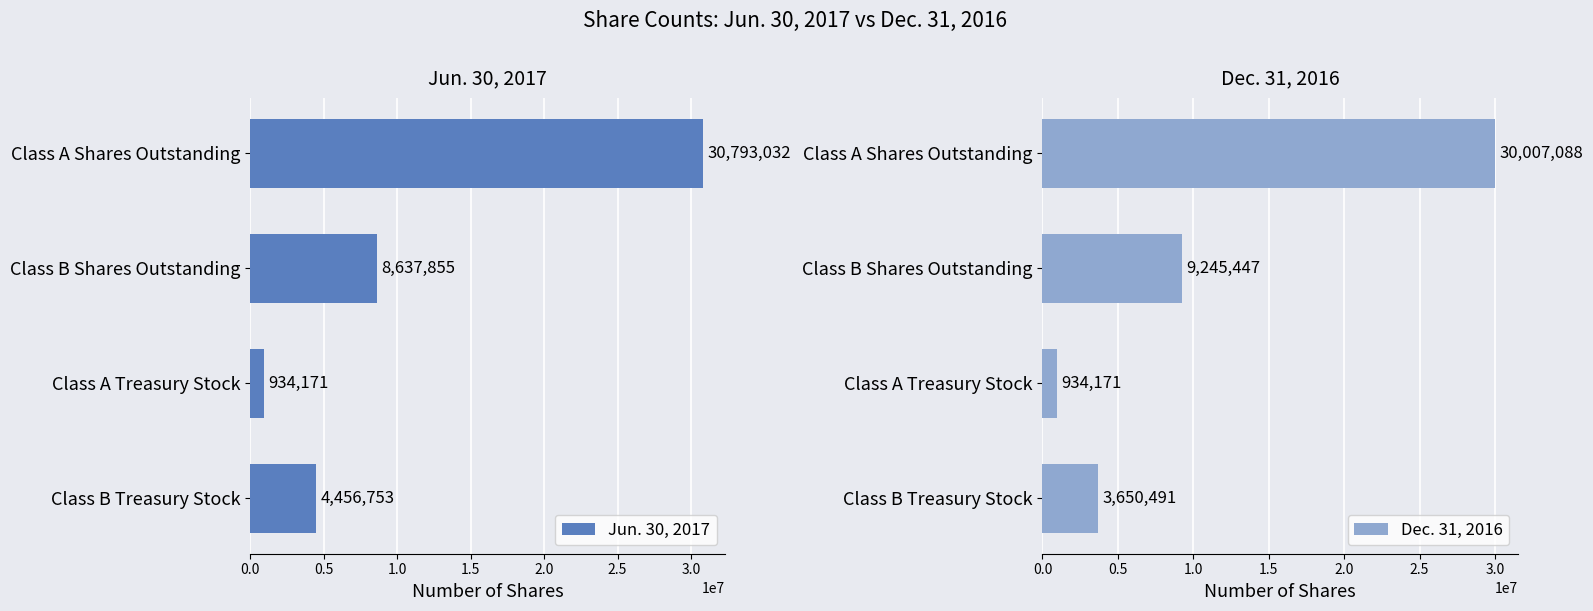

What is the difference between the second highest and minimum values in the Jun. 30, 2017 series?

7703684